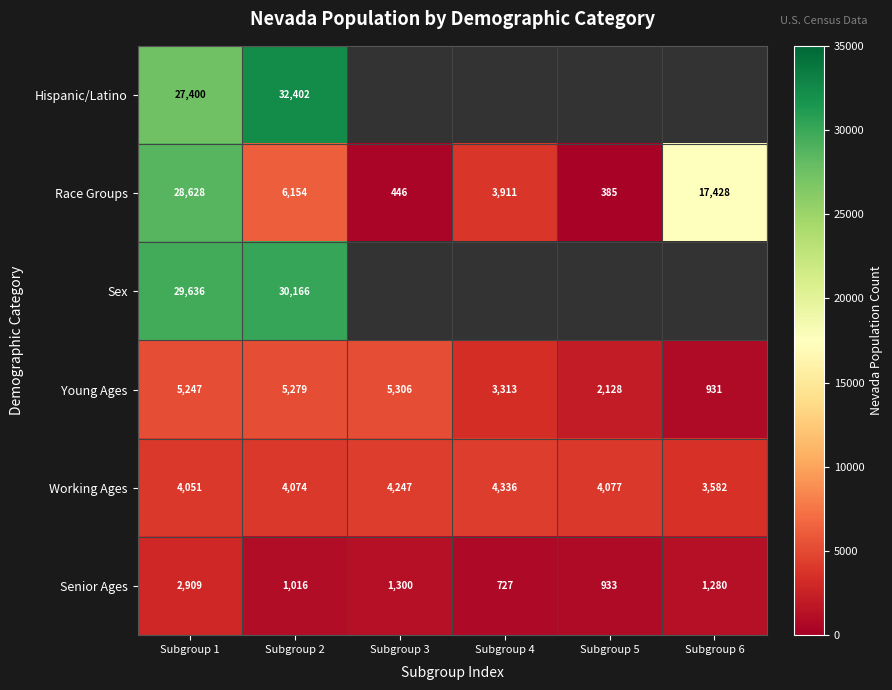

What is the difference between the highest and lowest values at Subgroup 2?

31386